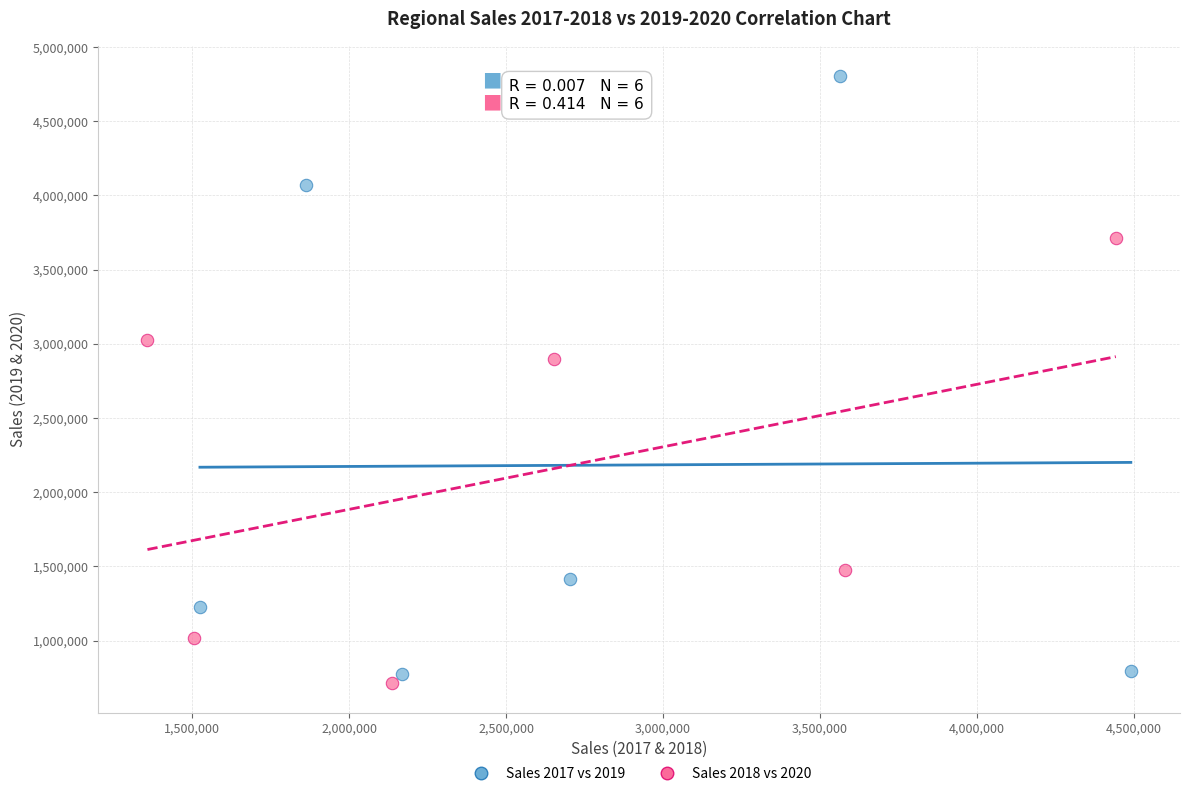

What are all the series names shown in the legend?

Sales 2017 vs 2019, Sales 2018 vs 2020